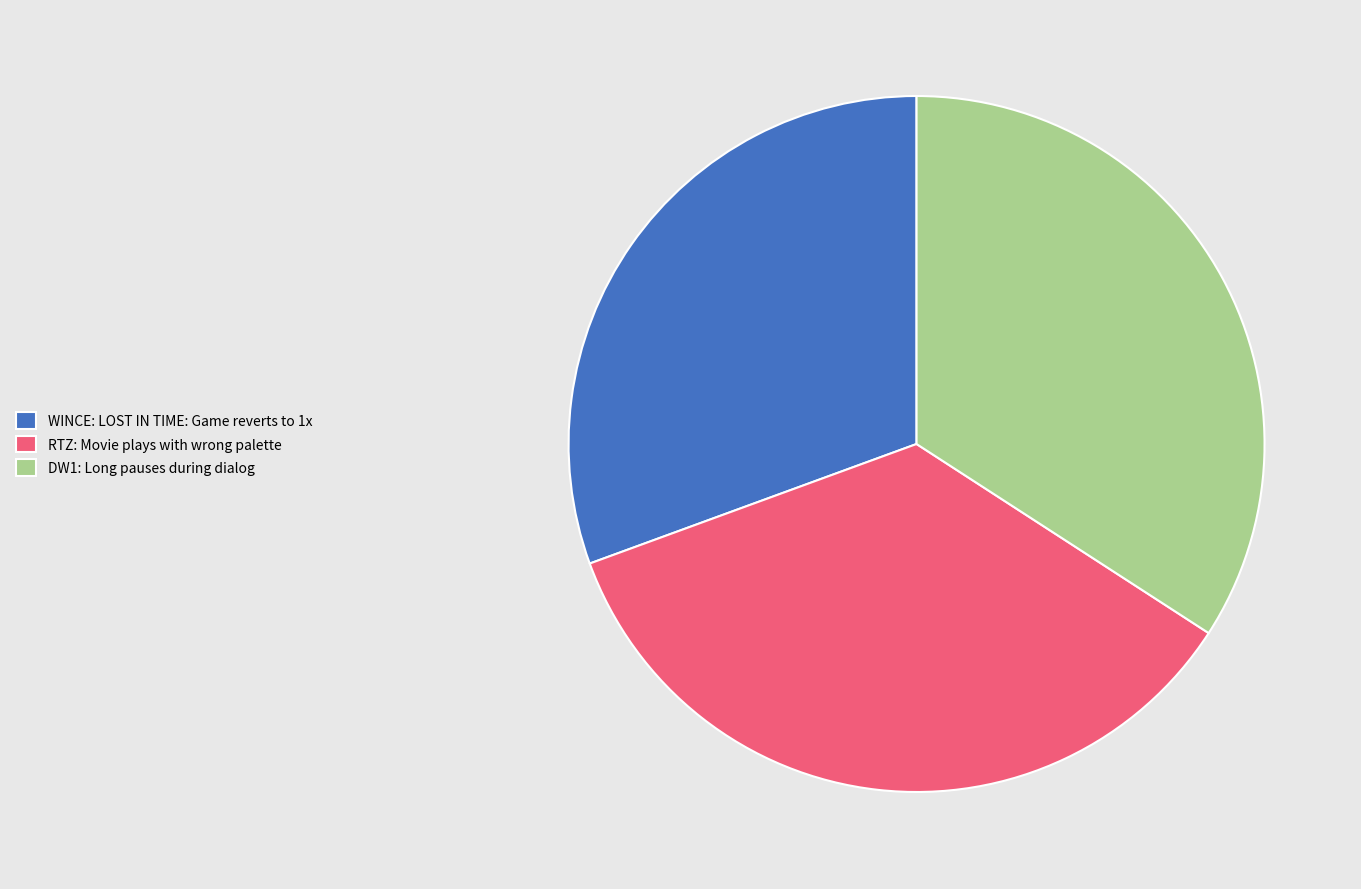

What is the largest slice in the pie chart?

RTZ: Movie plays with wrong palette